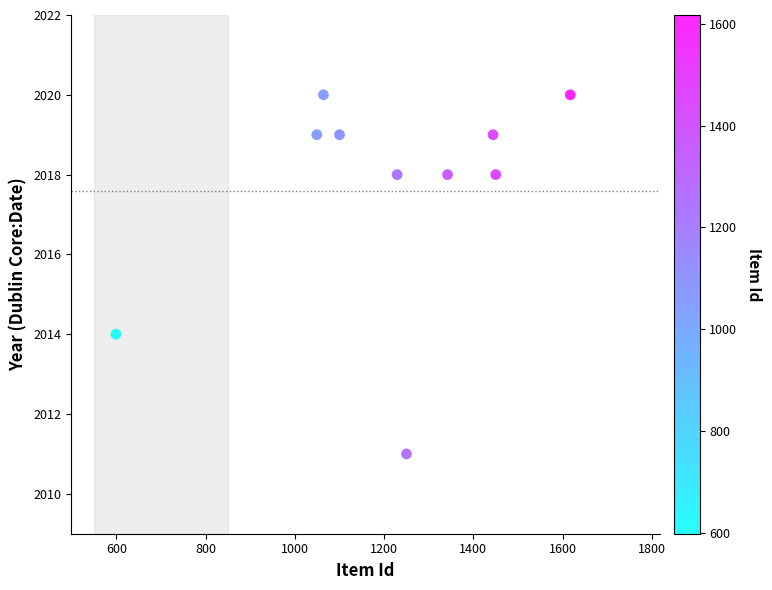

What Y value in the scatter plot is closest to 2015?

2014